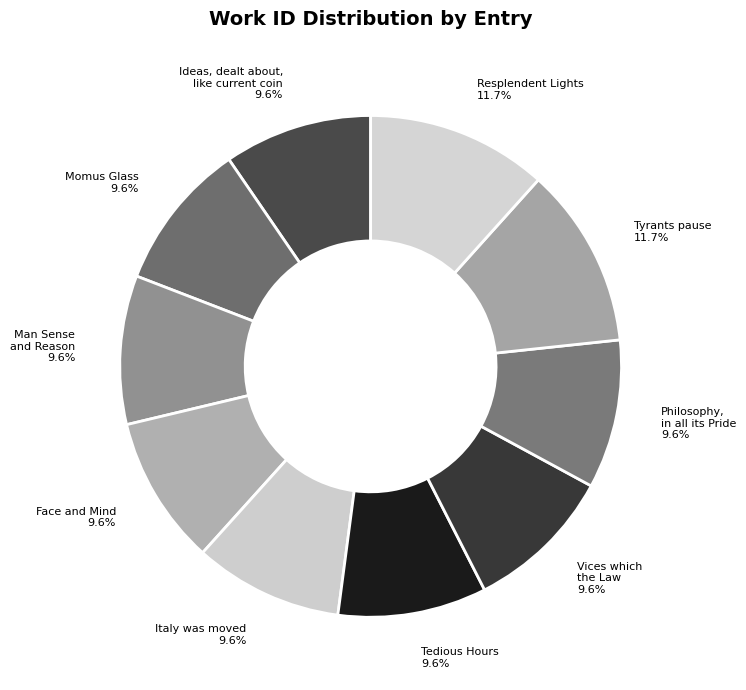

Does any single category account for the majority?

No